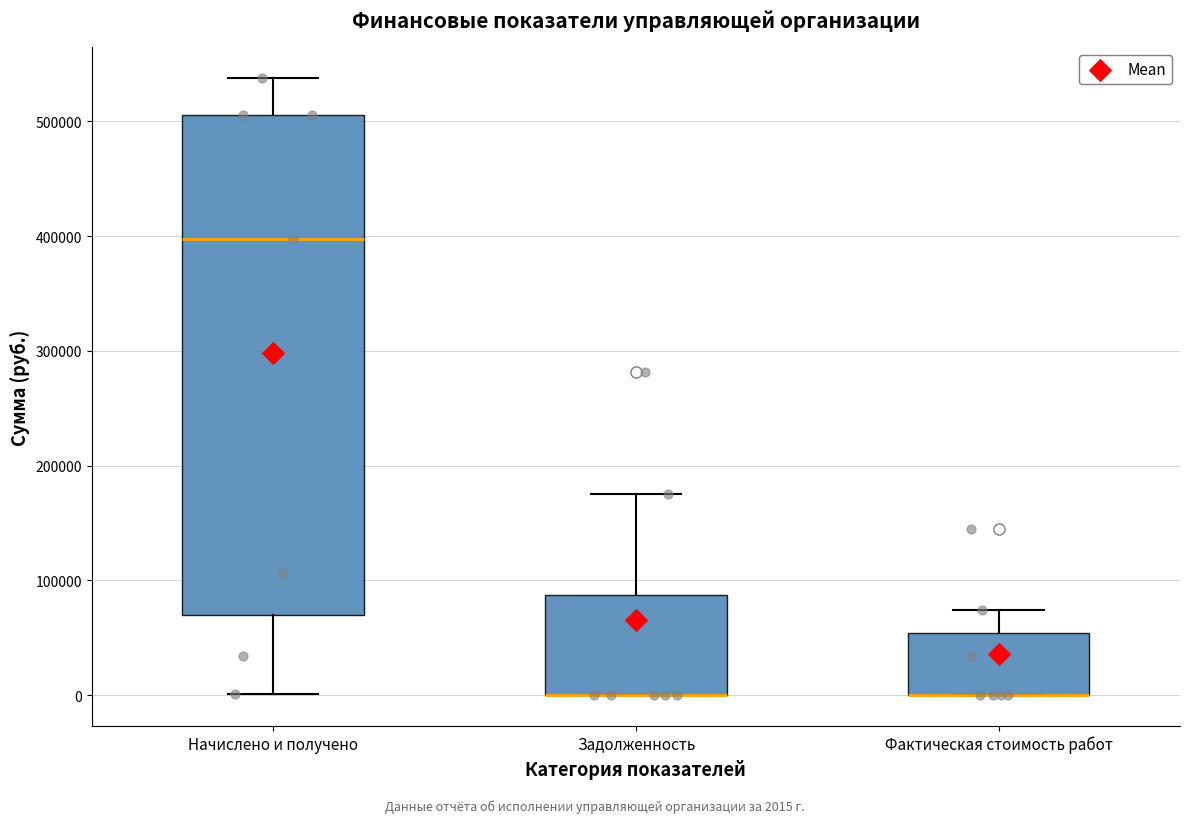

Where is the lower edge of the box for Задолженность on the y-axis? The values are not printed on the chart, so give them approximately, as read against the axis.

0